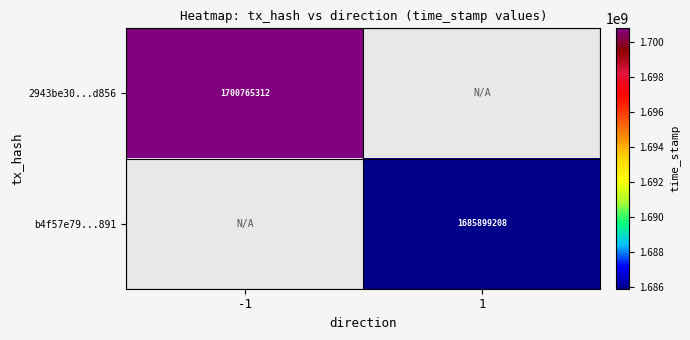

True or false: b4f57e79...891 has a value of 1685899208 at 1.

True